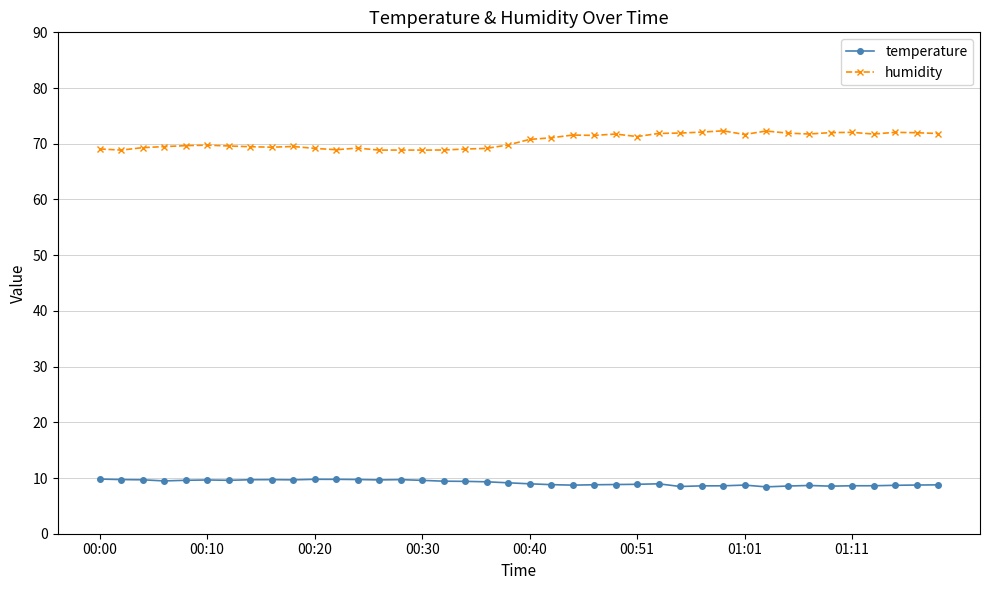

What is the difference between the maximum and minimum values in the humidity series?

3.5